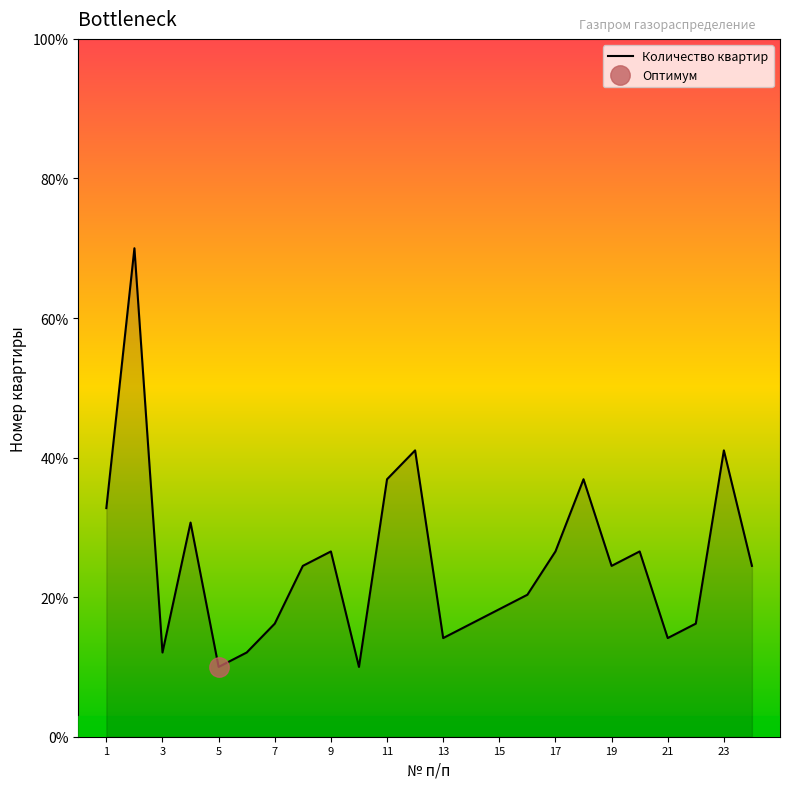

The value of Количество квартир at 3 is 16.3. True or false?

False